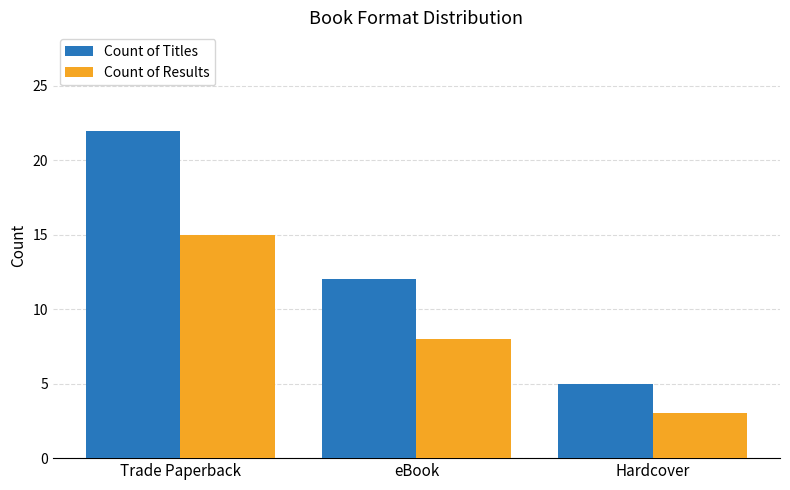

How many groups of bars are there?

3